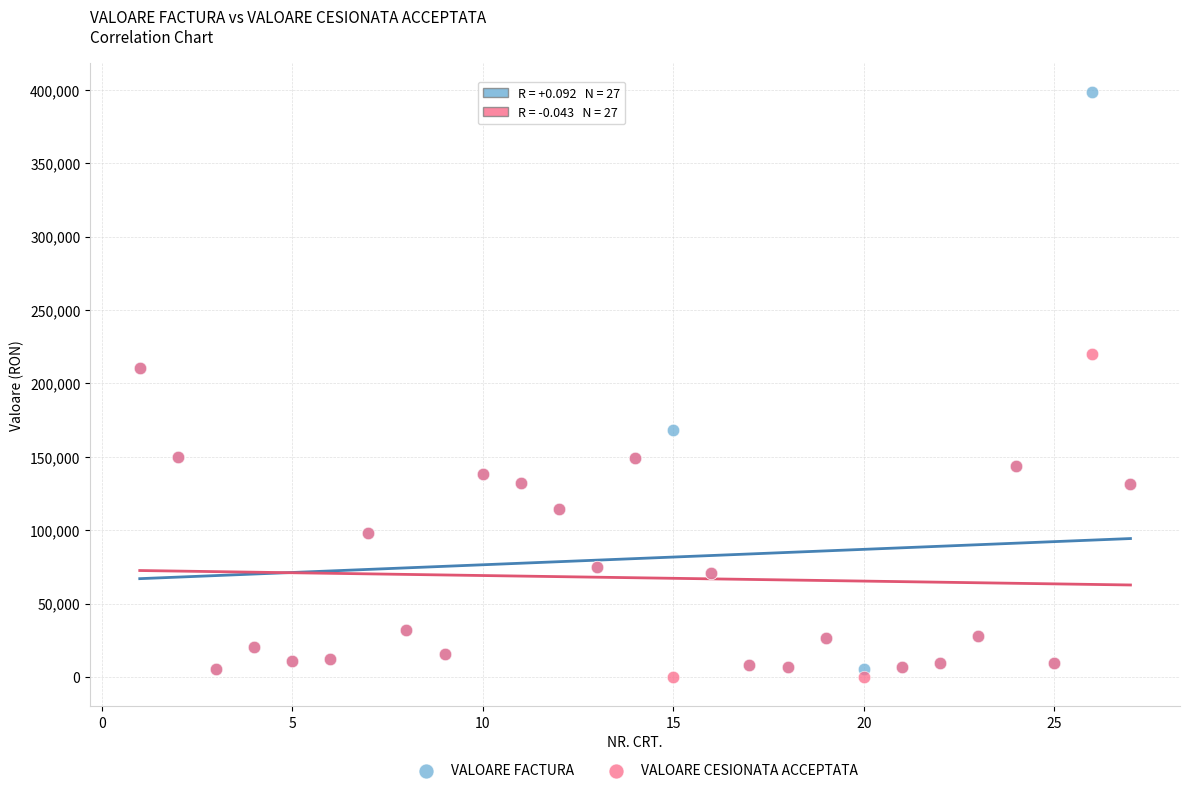

Which series reaches the maximum Y coordinate?

VALOARE FACTURA